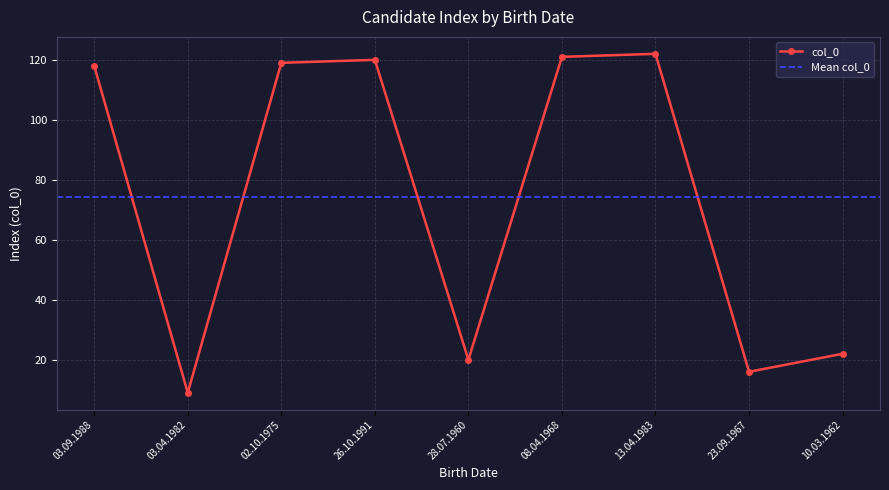

What is the minimum value shown in the chart?

9